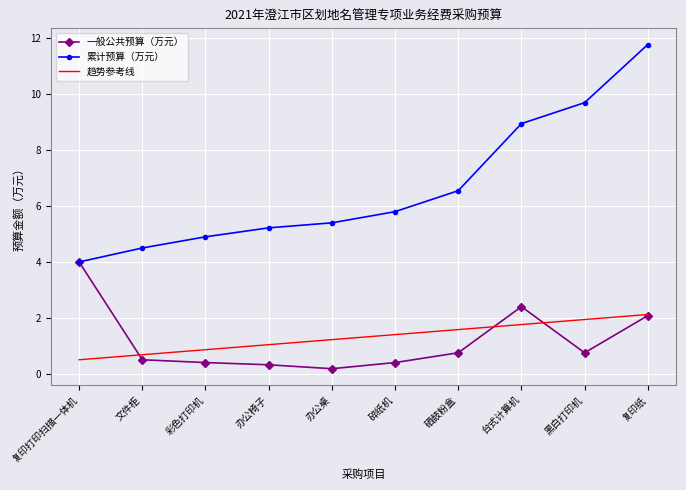

Which series has the largest total across all categories?

累计预算（万元）